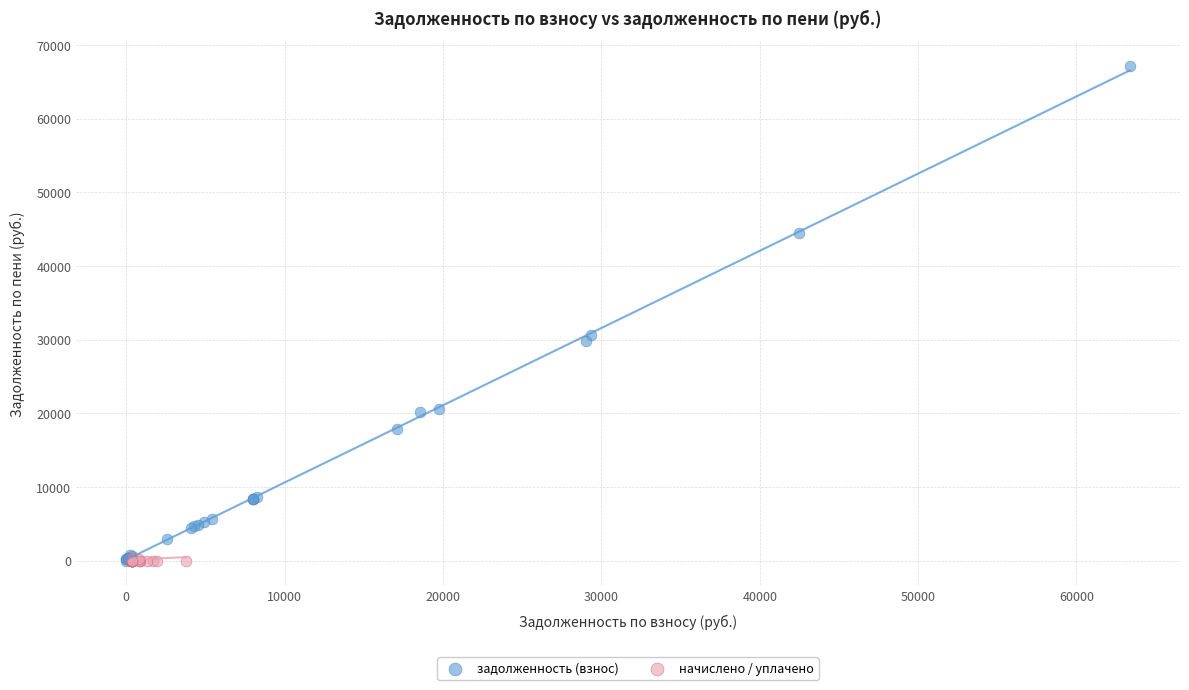

Which series contains the highest Y value?

задолженность (взнос)